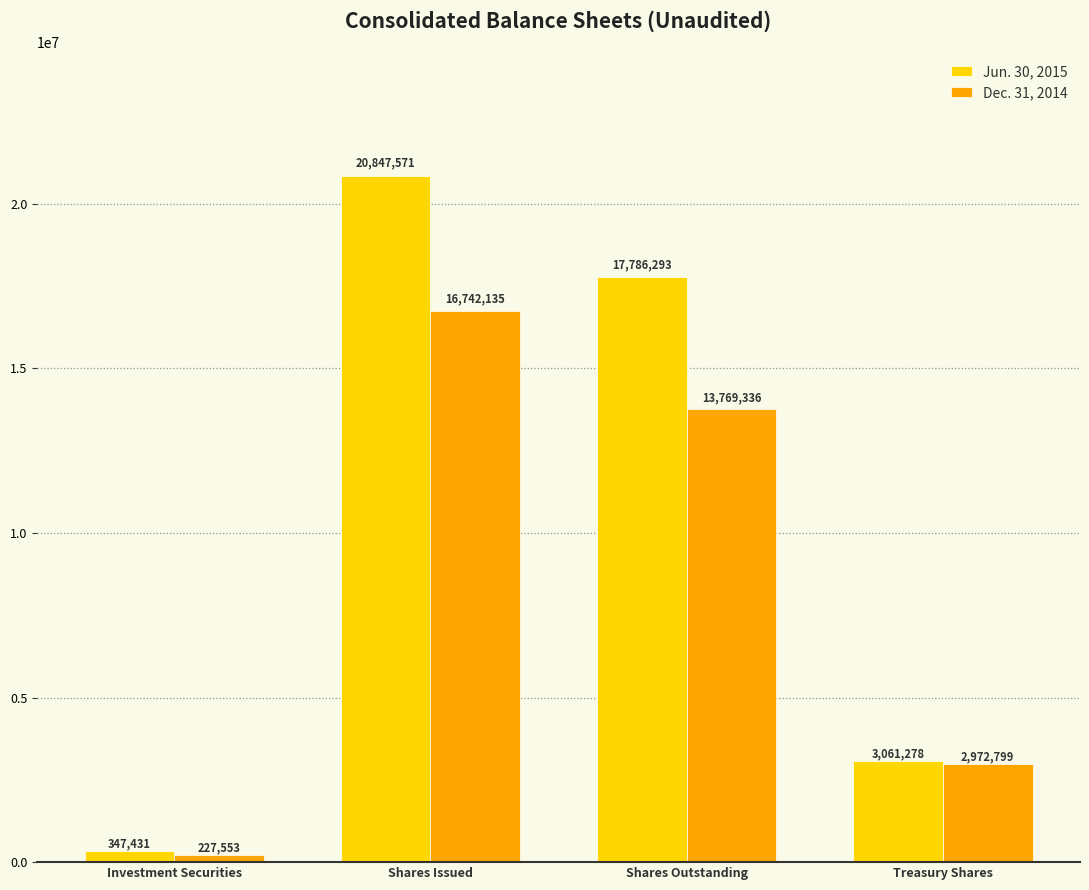

What is the sum of the Jun. 30, 2015 values at Treasury Shares and Investment Securities?

3408709